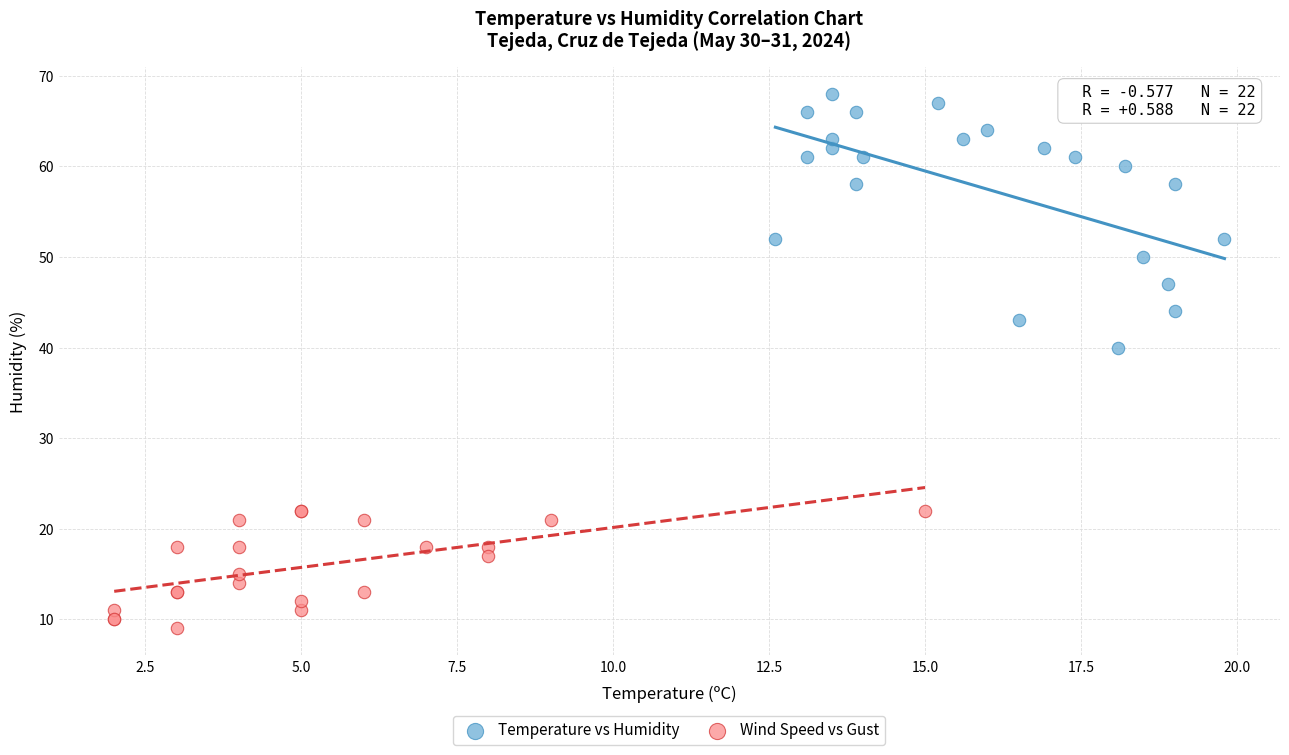

What are all the series names shown in the legend?

Temperature vs Humidity, Wind Speed vs Gust